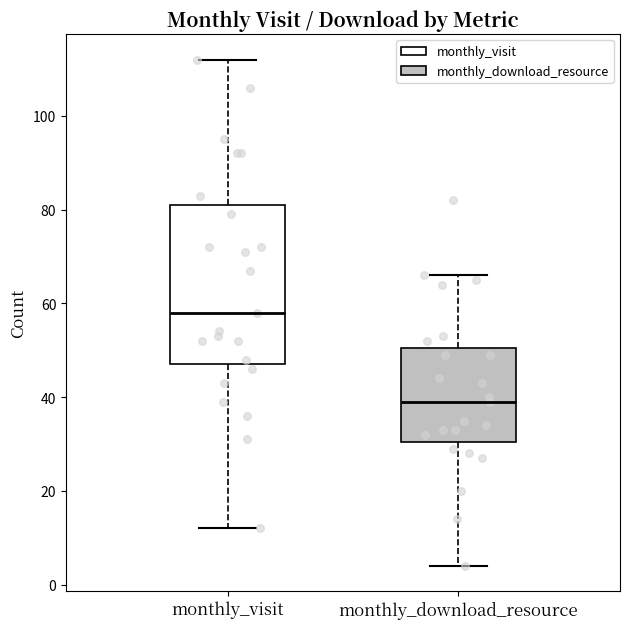

Reading left to right, read every box against the y-axis: the position of its median line, the range the box covers, and the ends of its whiskers. The values are not printed on the chart, so give them approximately, as read against the axis.

monthly_visit: median 58, box 48 to 82, whiskers 12 to 112
monthly_download_resource: median 40, box 30 to 50, whiskers 4 to 66